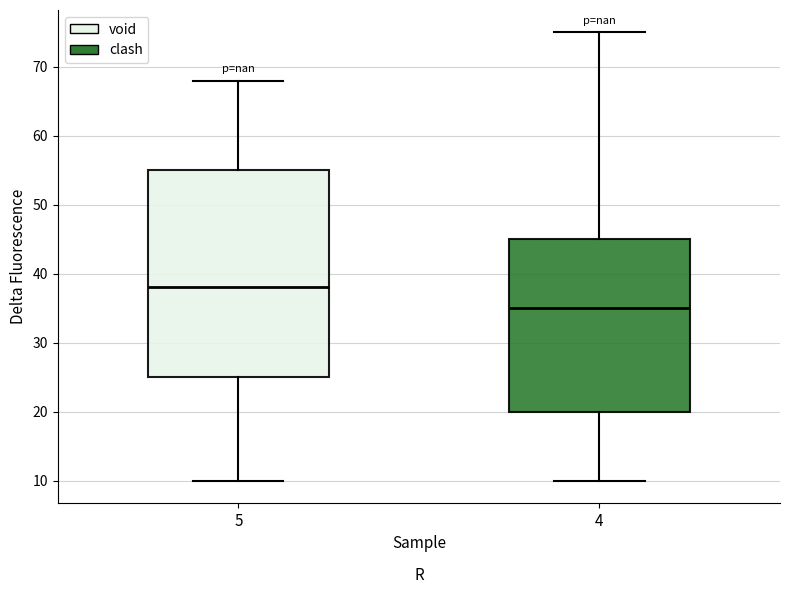

Which box's median line is the lowest?

4